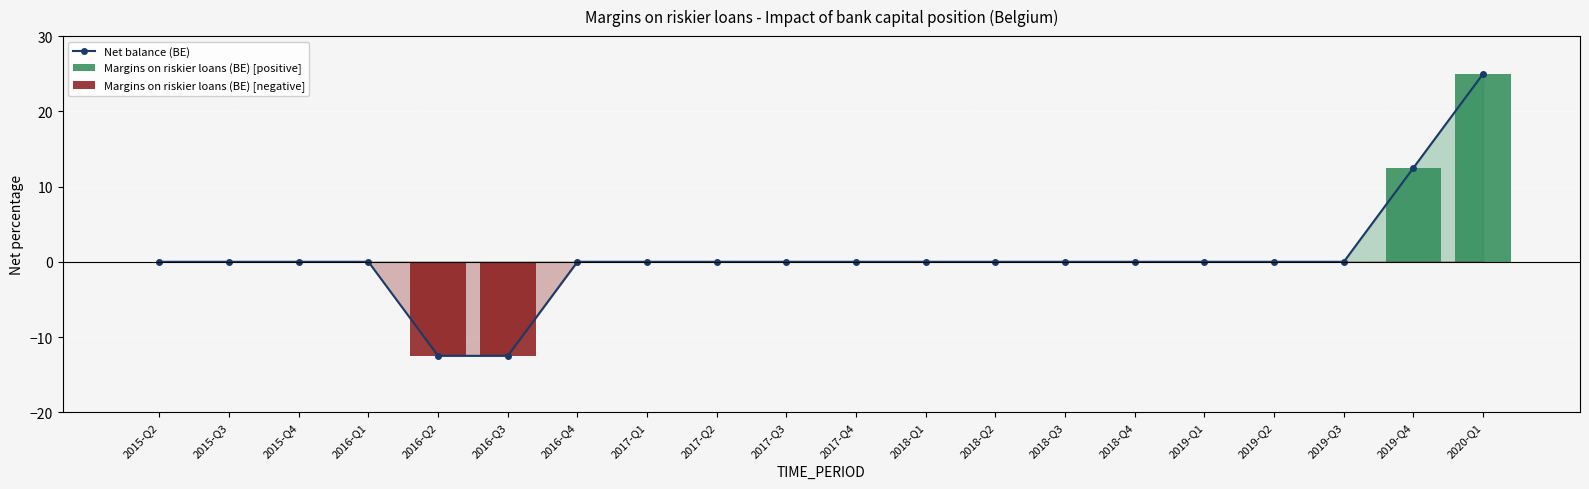

What is the maximum value for Margins on riskier loans (BE) [positive]?

25.0